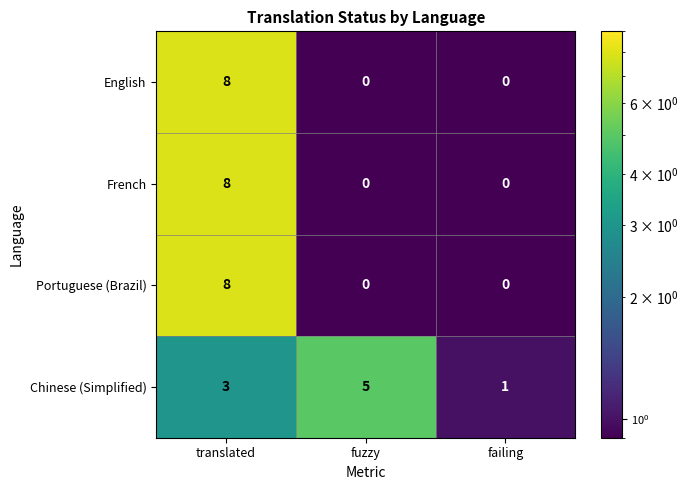

What is the difference between the highest and lowest values at failing?

1